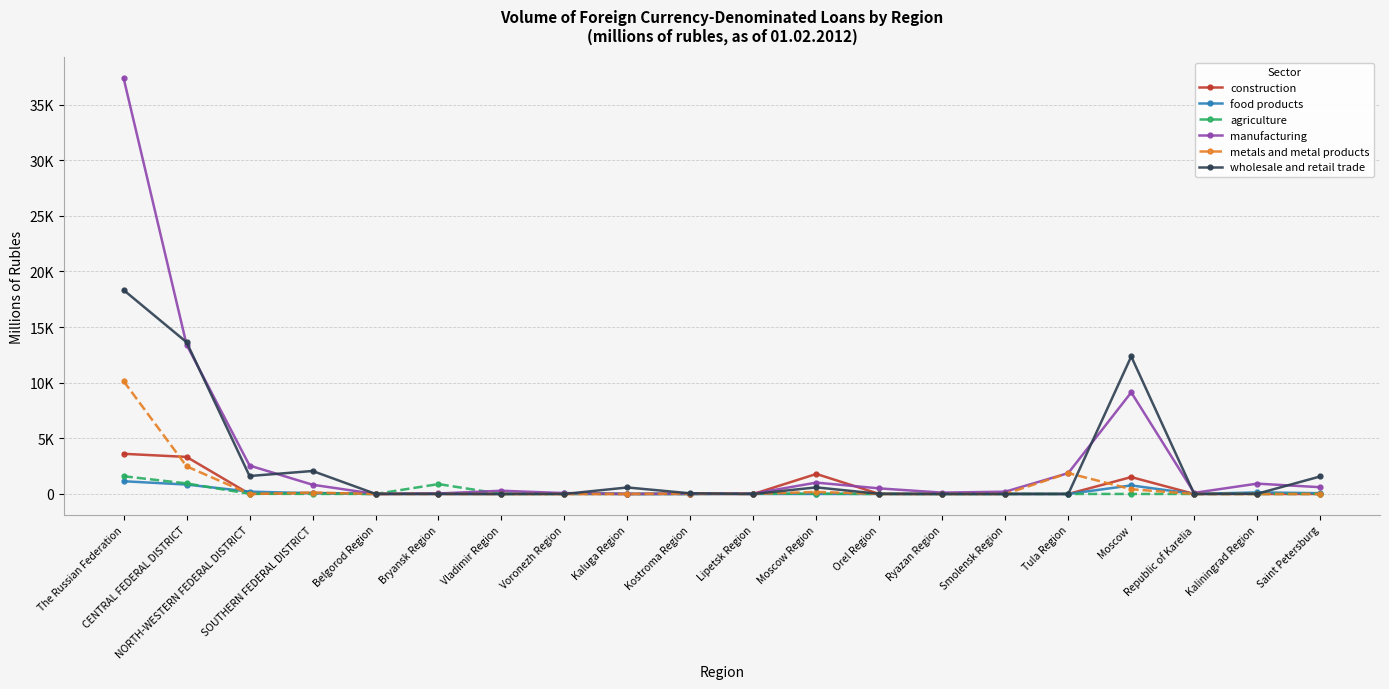

List the labels in order of metals and metal products value, largest first.

The Russian Federation, CENTRAL FEDERAL DISTRICT, Tula Region, Moscow, Moscow Region, SOUTHERN FEDERAL DISTRICT, Kostroma Region, NORTH-WESTERN FEDERAL DISTRICT, Belgorod Region, Bryansk Region, Vladimir Region, Voronezh Region, Kaluga Region, Lipetsk Region, Orel Region, Ryazan Region, Smolensk Region, Republic of Karelia, Kaliningrad Region, Saint Petersburg